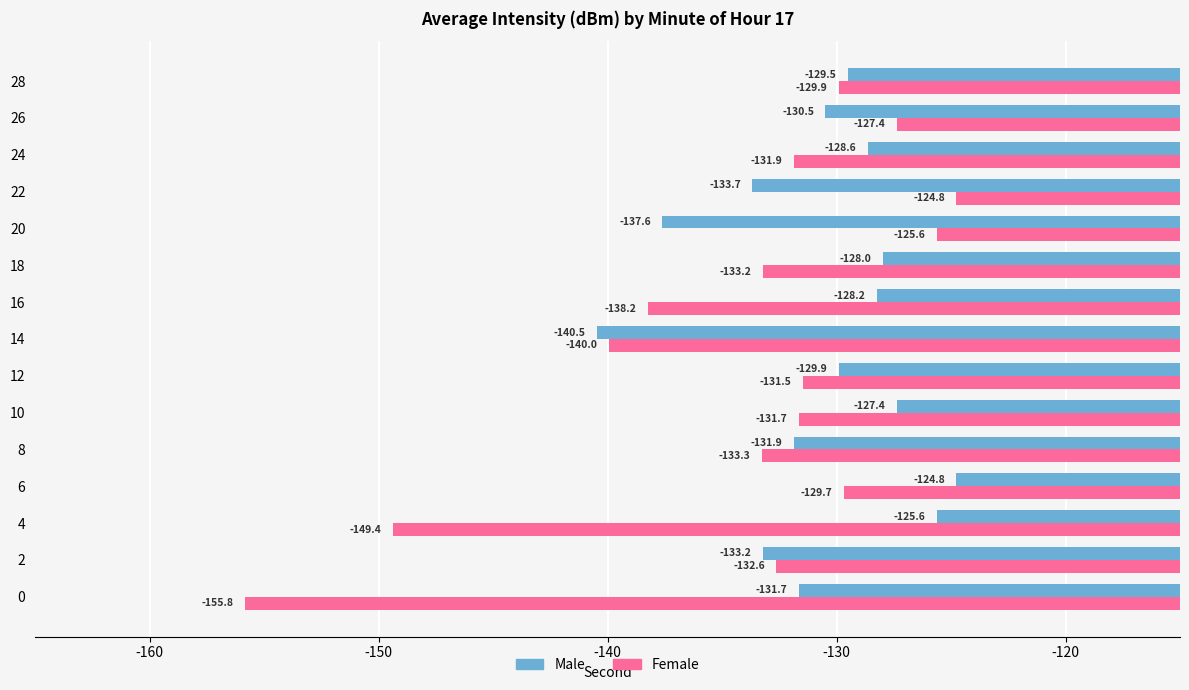

Which series has the largest total across all categories?

Male